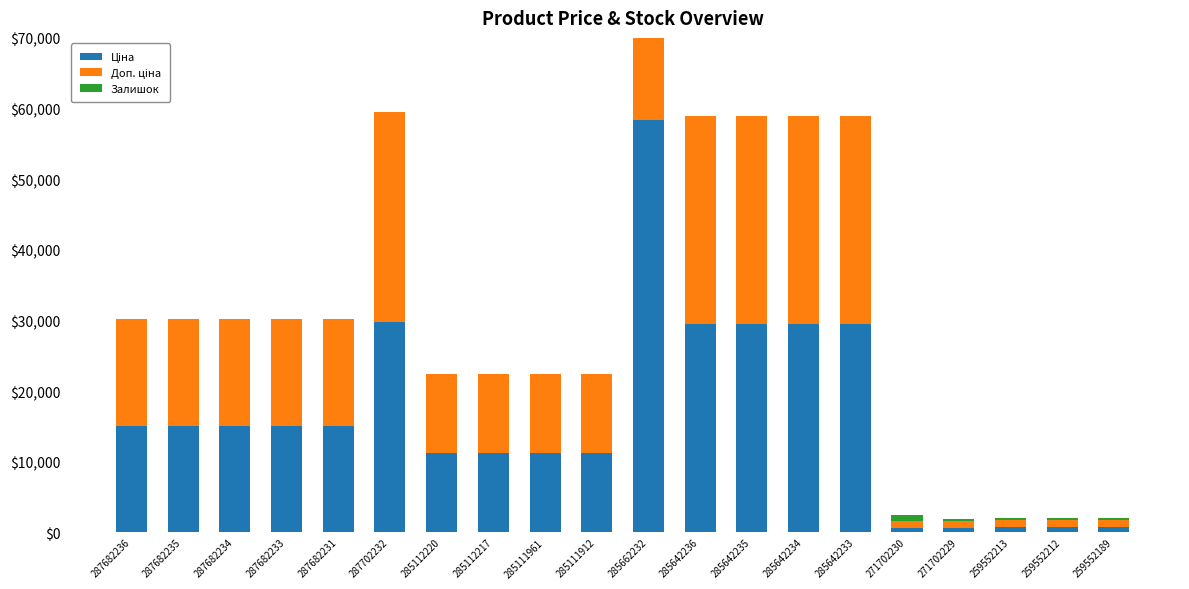

At how many categories does at least one series exceed 7730?

15